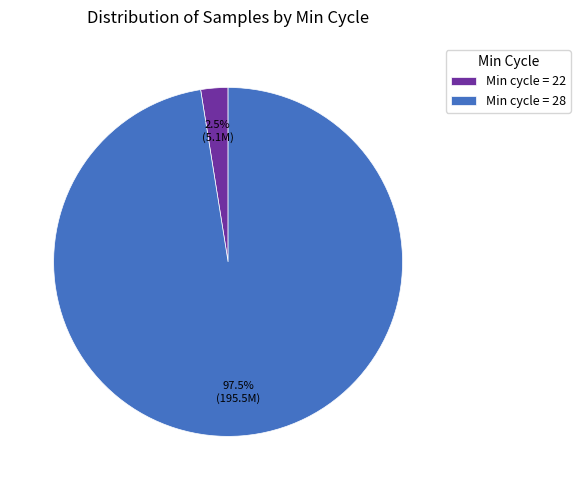

Which category accounts for the majority?

Min cycle = 28